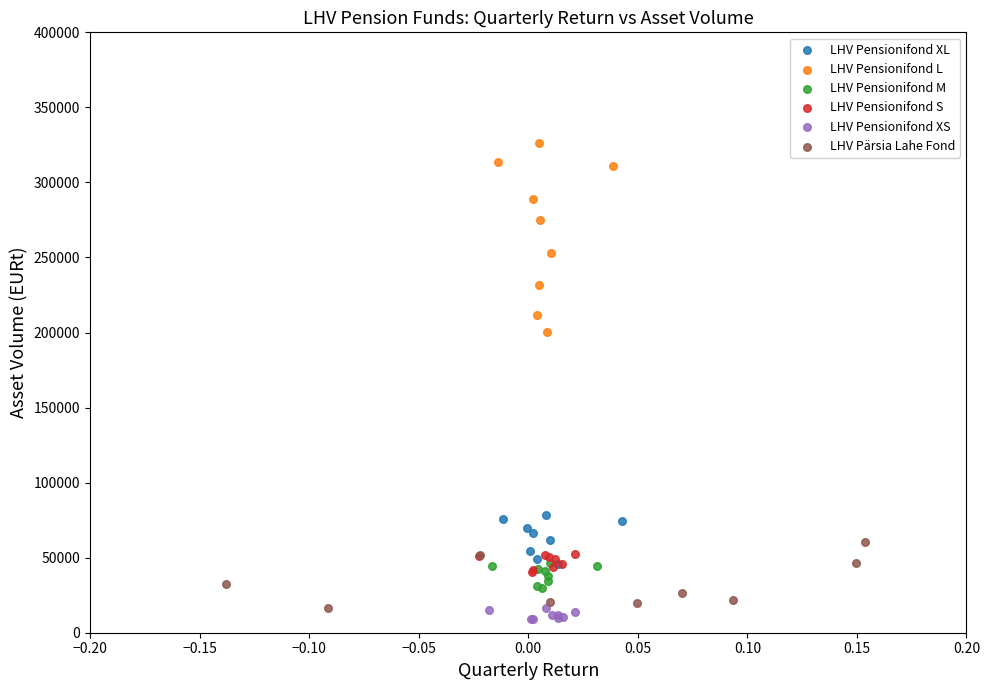

Which series reaches the maximum Y coordinate?

LHV Pensionifond L